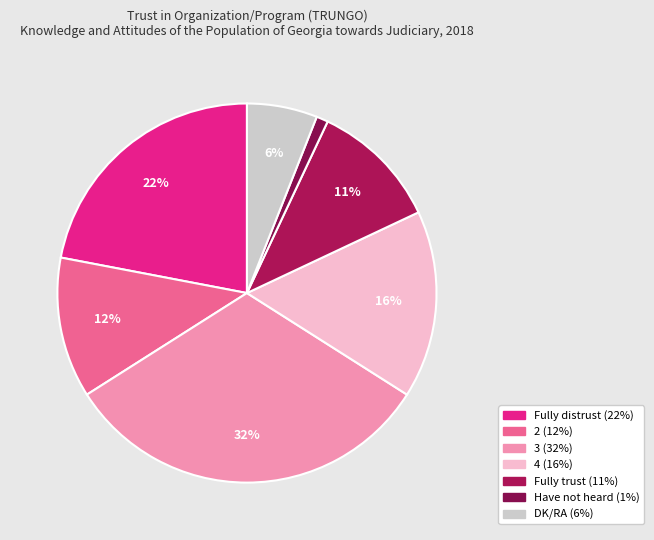

Count the number of slices in the pie.

7